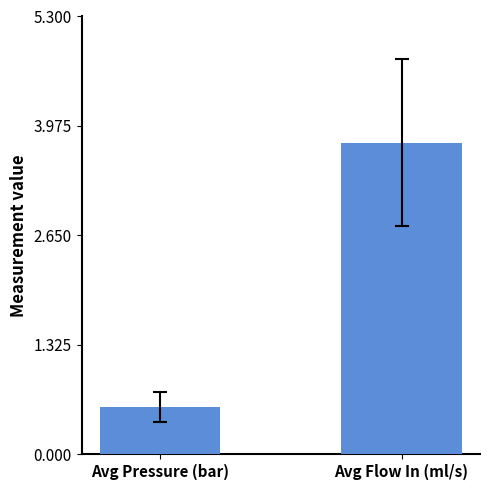

Rank the categories by value from lowest to highest.

Avg Pressure (bar), Avg Flow In (ml/s)